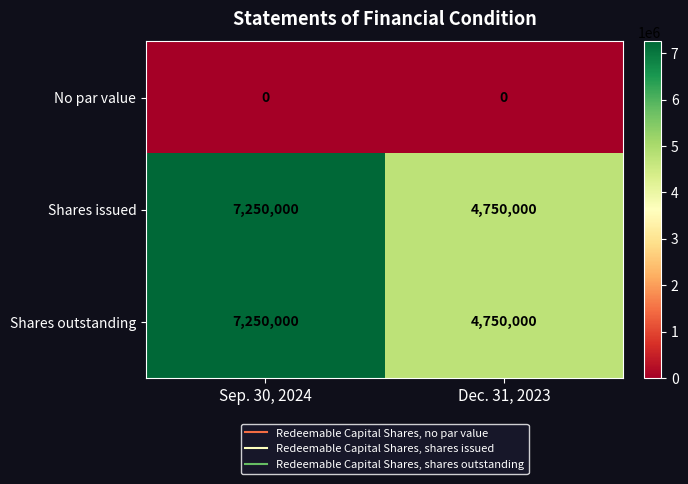

The Shares outstanding series shows 2842342 at Dec. 31, 2023. True or false?

False